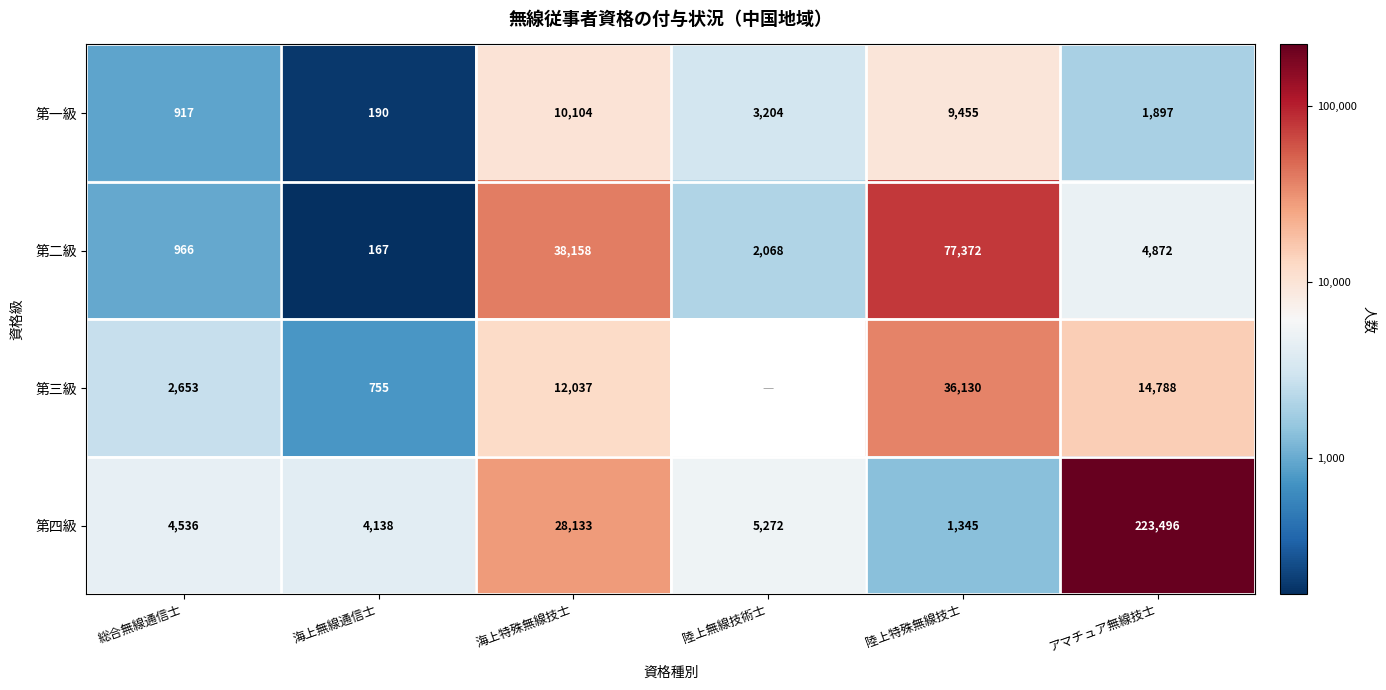

Which series changed the most between 総合無線通信士 and 海上特殊無線技士?

第二級